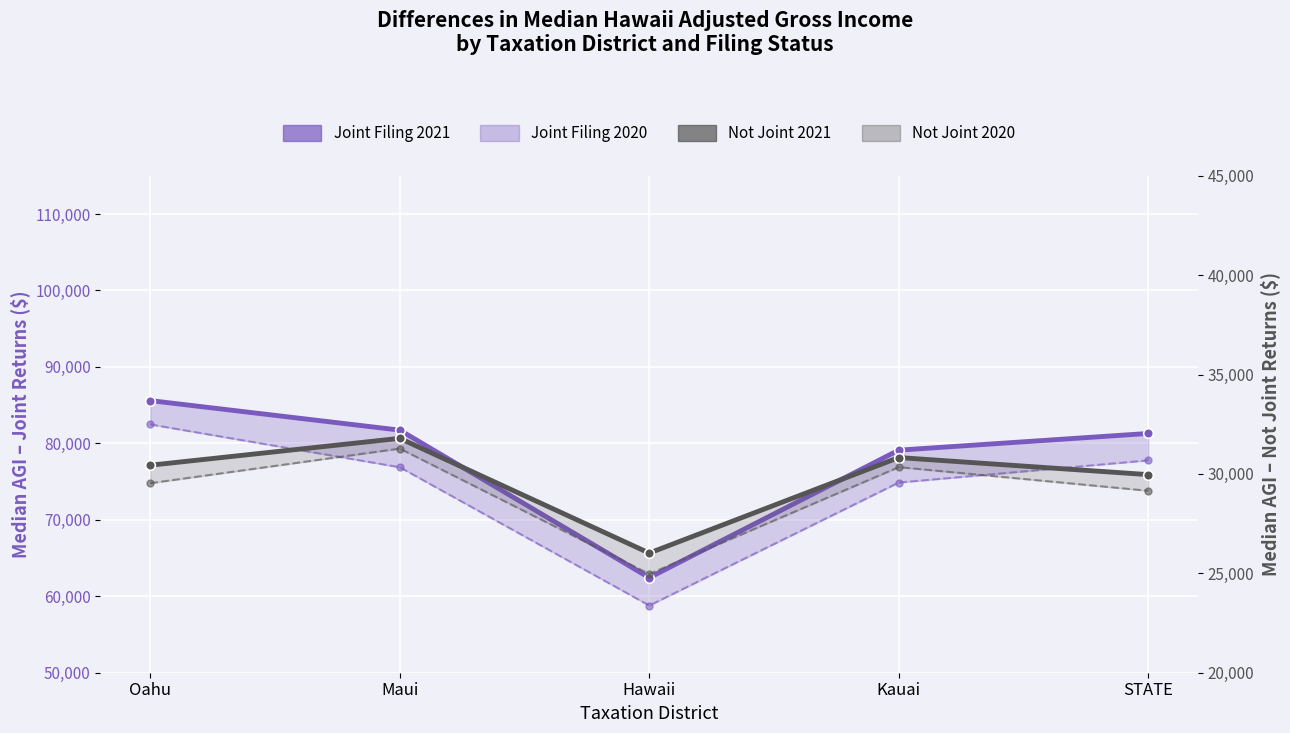

What is the value of the Joint Filing 2021 point at the 5th from the left?

81300.0